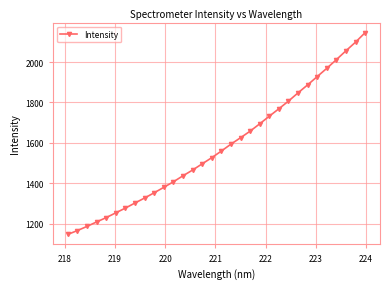

What is the greatest value displayed?

2145.7